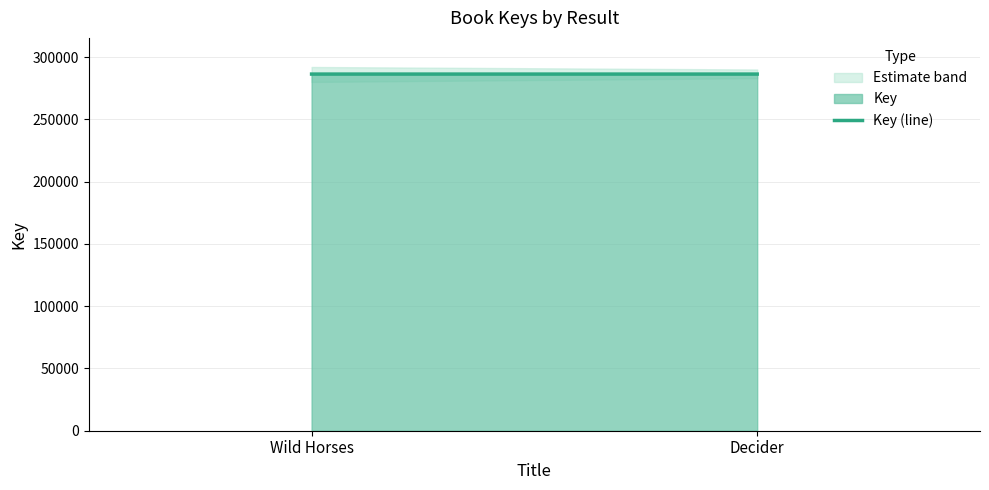

Reading left to right, list all the values displayed in this chart.

286307	286309